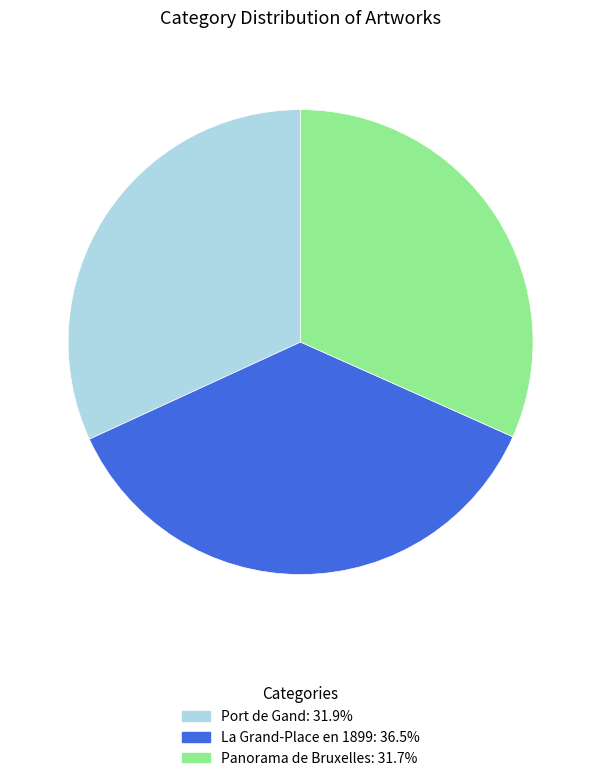

Is there a majority slice in this chart?

No